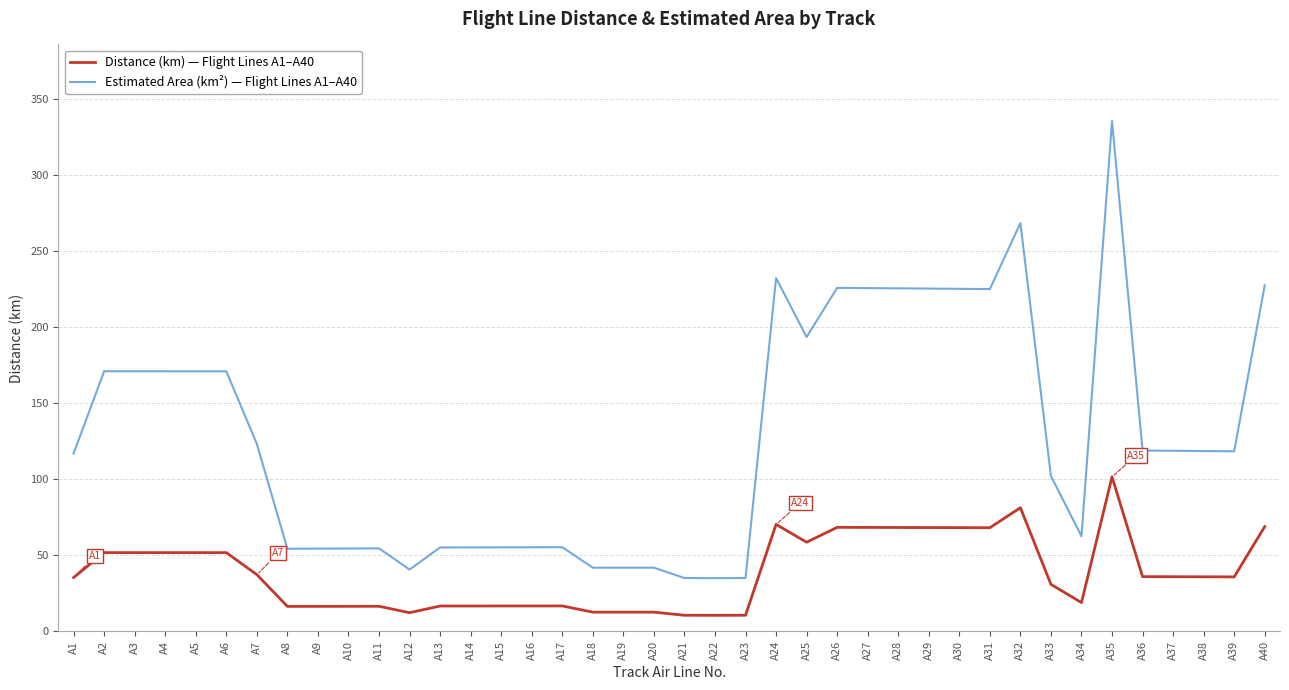

What is the total value across all series at A14?

72.0